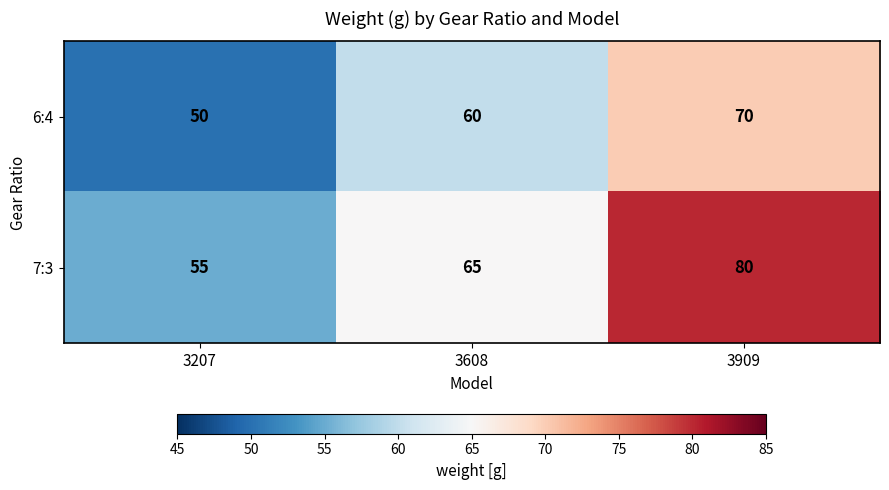

How many data points in 6:4 are less than 60?

1